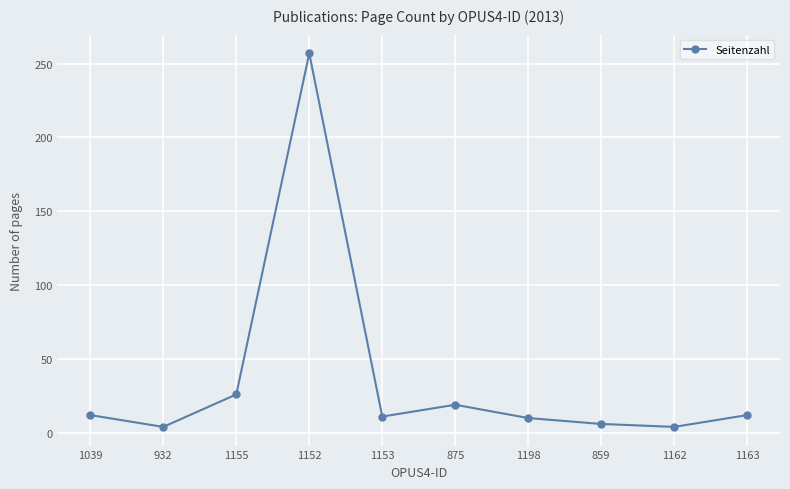

What is the minimum value shown in the chart?

4